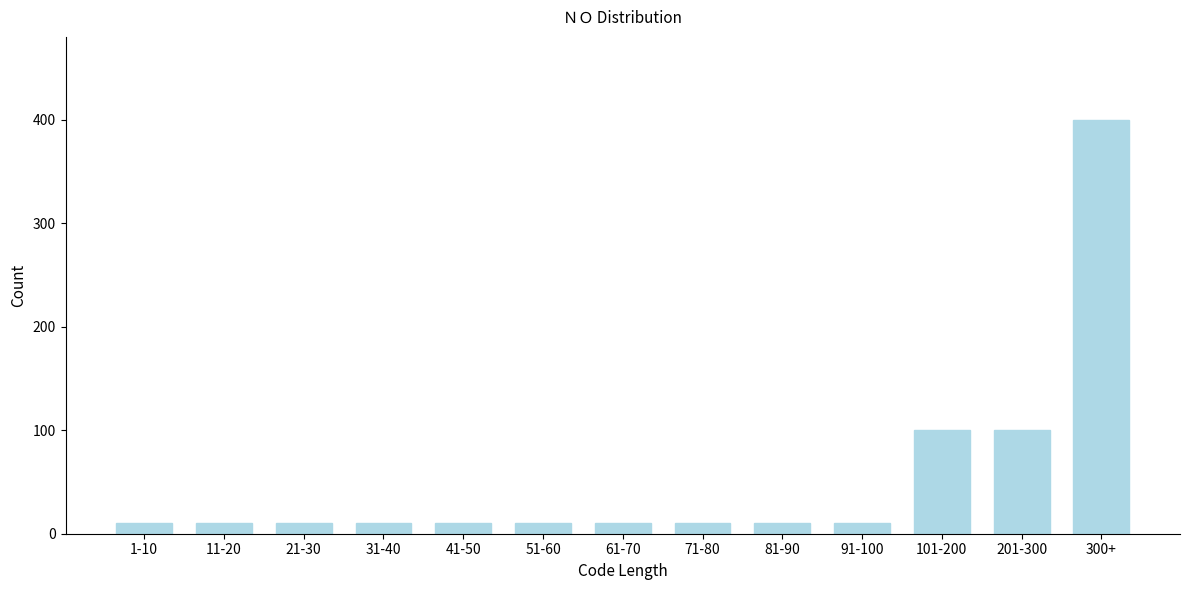

Reading right to left, what are all the values shown in this chart?

300+=400	201-300=100	101-200=100	91-100=10	81-90=10	71-80=10	61-70=10	51-60=10	41-50=10	31-40=10	21-30=10	11-20=10	1-10=10